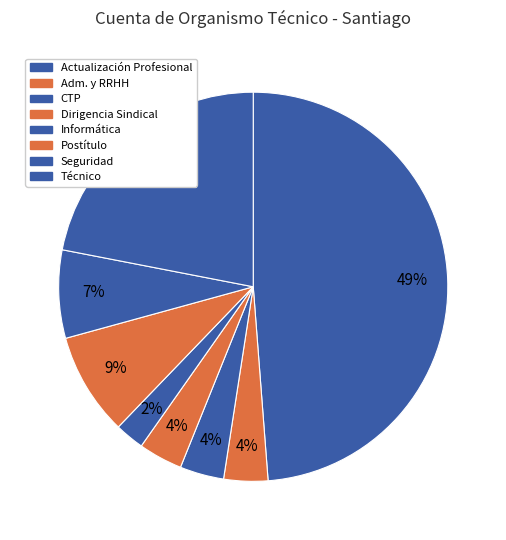

To the nearest percent, what is the combined percentage of Técnico and CTP?

26%